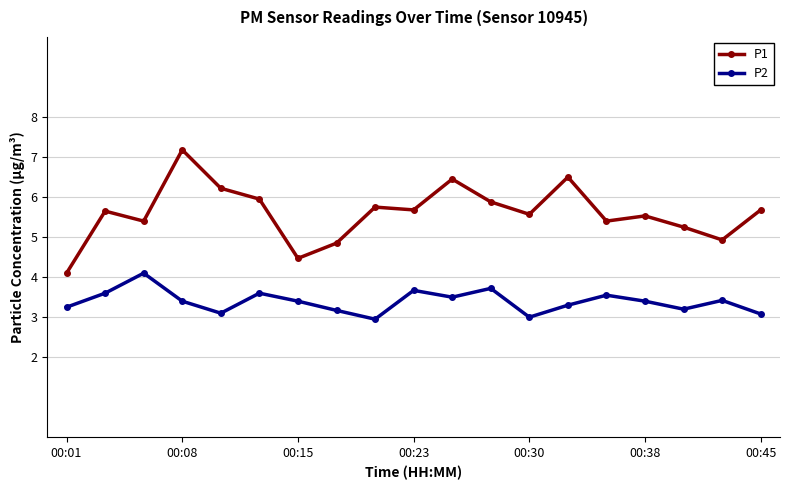

What is the difference between the second highest and second lowest values in the P2 series?

0.7